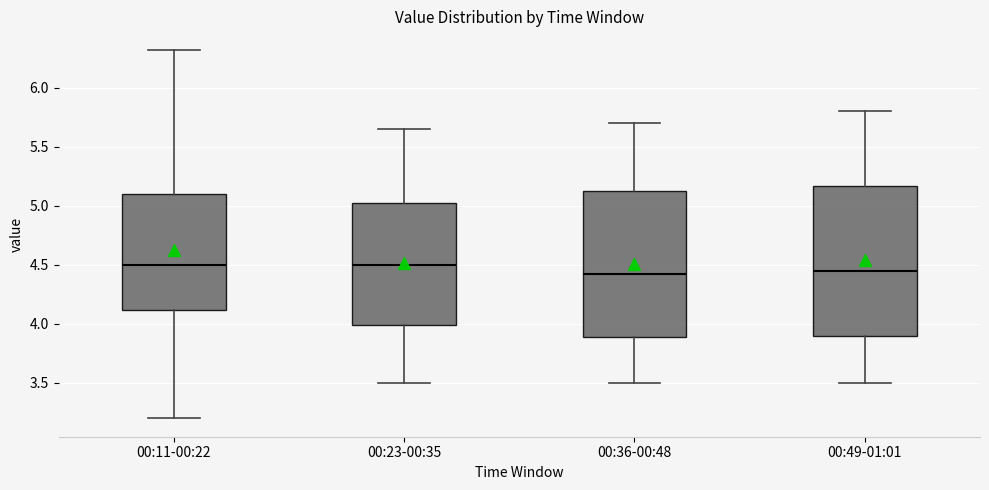

Reading left to right, read every box against the y-axis: the position of its median line, the range the box covers, and the ends of its whiskers. The values are not printed on the chart, so give them approximately, as read against the axis.

00:11-00:22: median 4.50, box 4.10 to 5.10, whiskers 3.20 to 6.30
00:23-00:35: median 4.50, box 4.00 to 5.05, whiskers 3.50 to 5.65
00:36-00:48: median 4.45, box 3.90 to 5.15, whiskers 3.50 to 5.70
00:49-01:01: median 4.45, box 3.90 to 5.15, whiskers 3.50 to 5.80